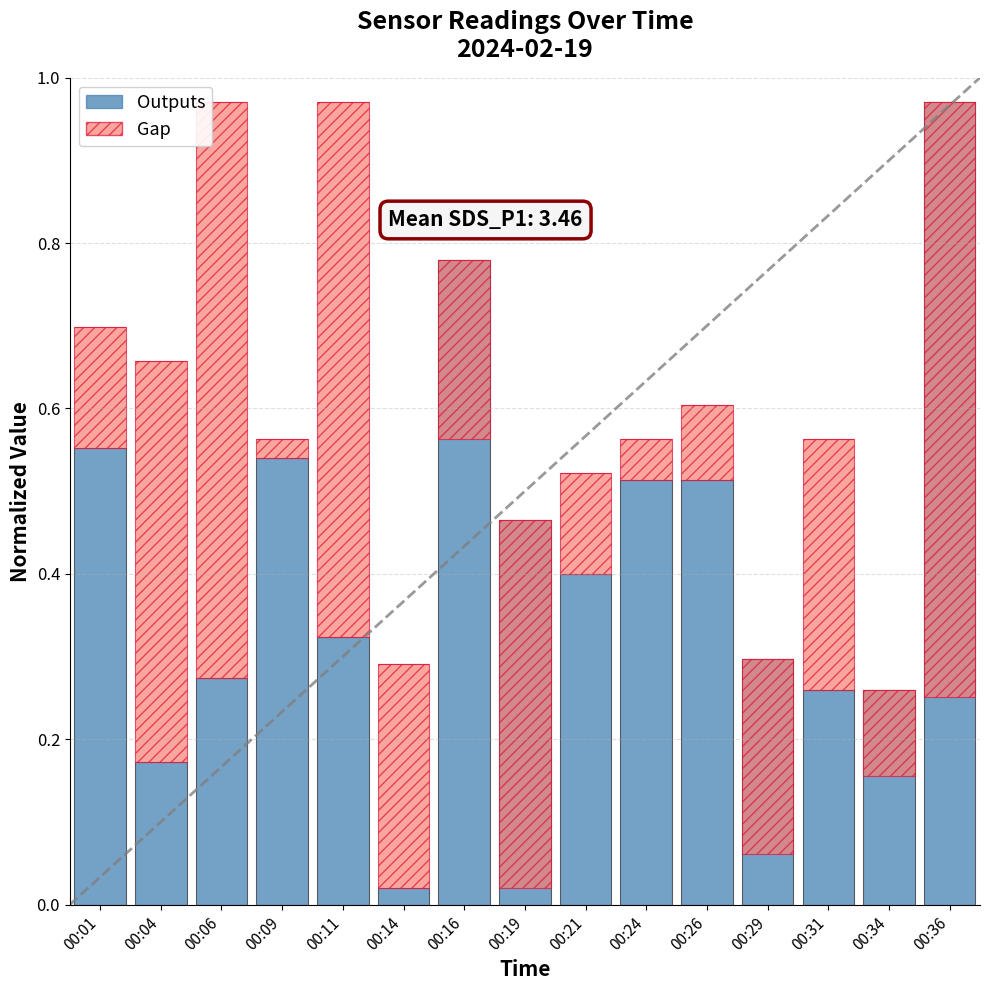

Rank the series at 00:34 from highest to lowest value.

Outputs, Gap